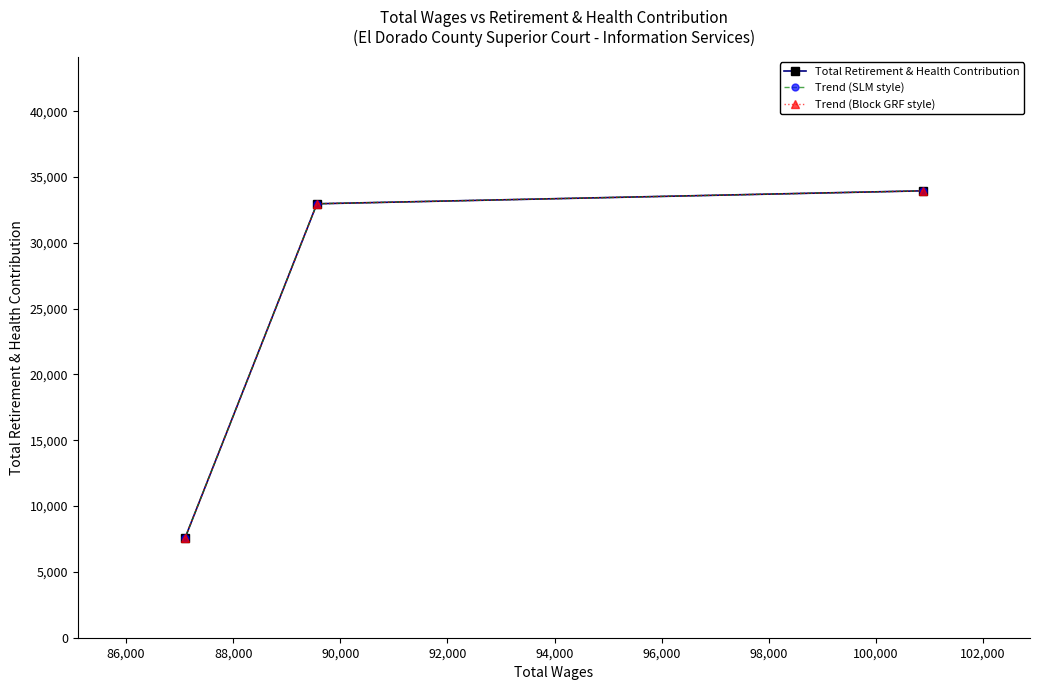

Which series has the largest total across all categories?

Total Retirement & Health Contribution